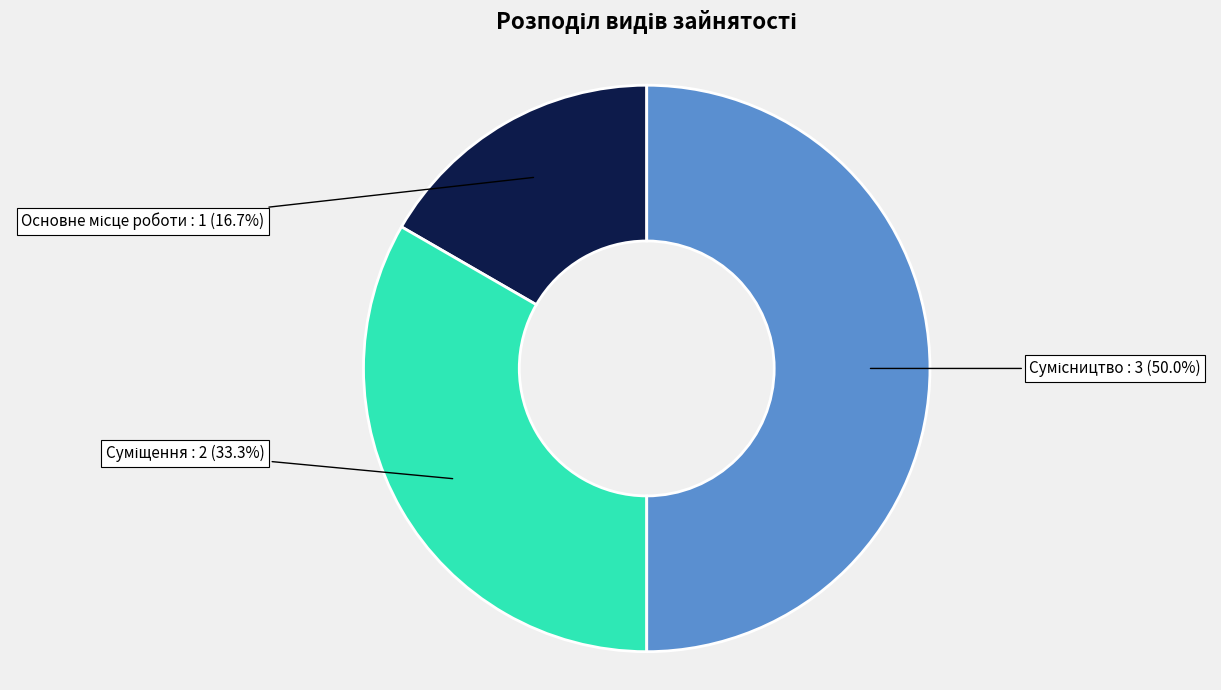

What percentage do Суміщення and Сумісництво together represent?

83.3%